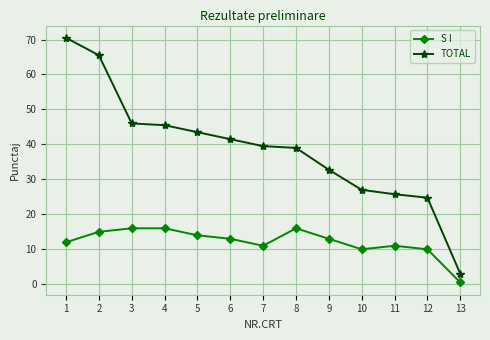

True or false: TOTAL and S I intersect in this chart.

False